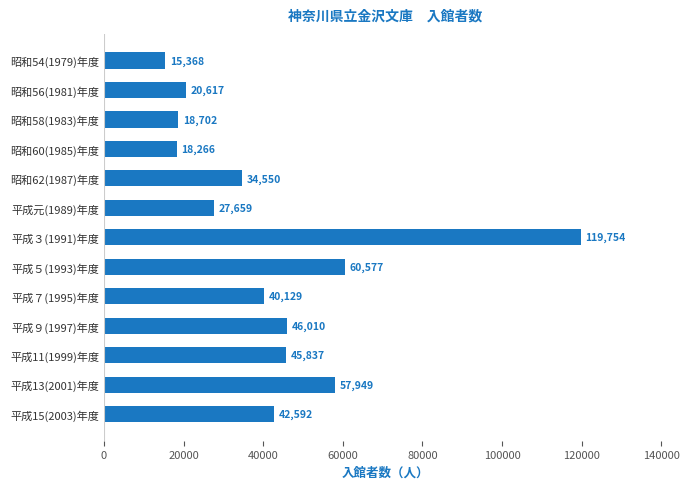

Count the number of categories in the chart.

13